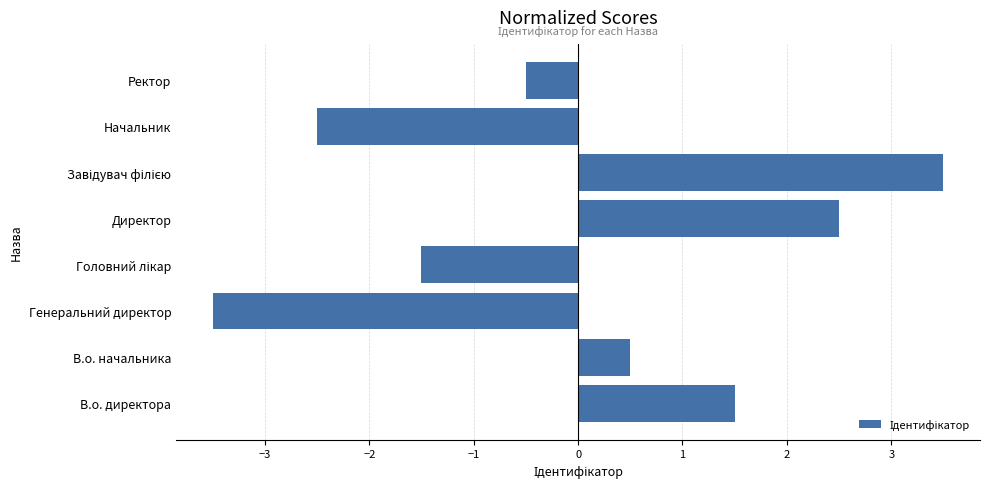

Is it true that the value at Начальник is -4.2?

False